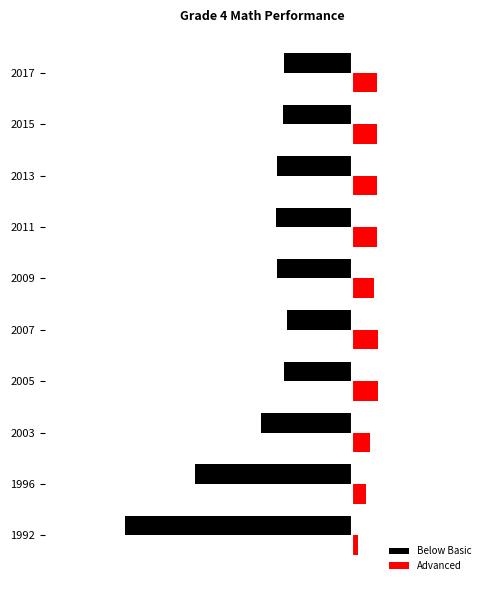

Reading left to right, extract all data points from this chart.

Below Basic: -0.4	-0.3	-0.2	-0.1	-0.1	-0.1	-0.1	-0.1	-0.1	-0.1
Advanced: 0.0	0.0	0.0	0.1	0.1	0.0	0.0	0.0	0.0	0.0